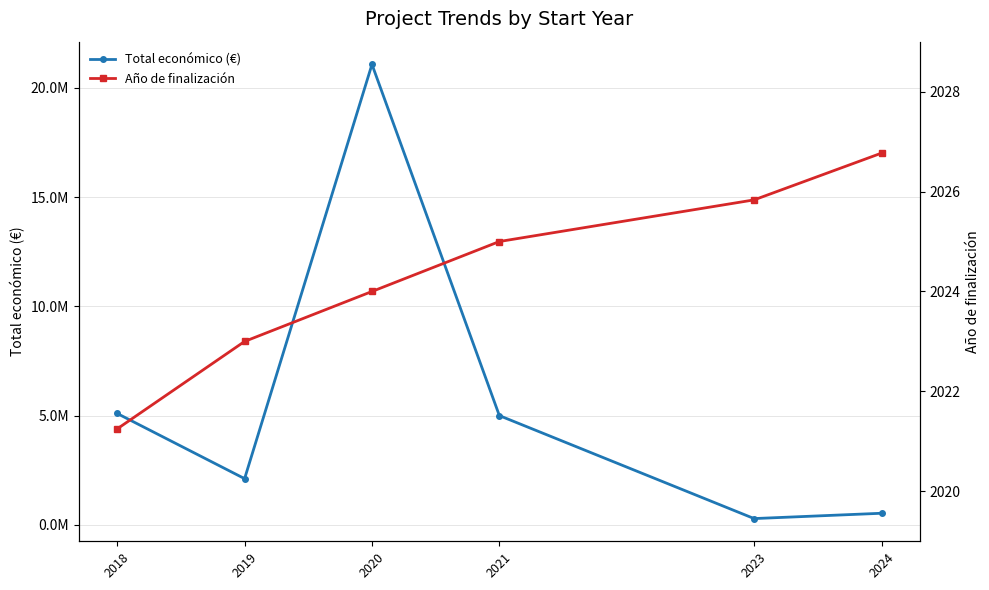

How many lines are shown in the chart?

2